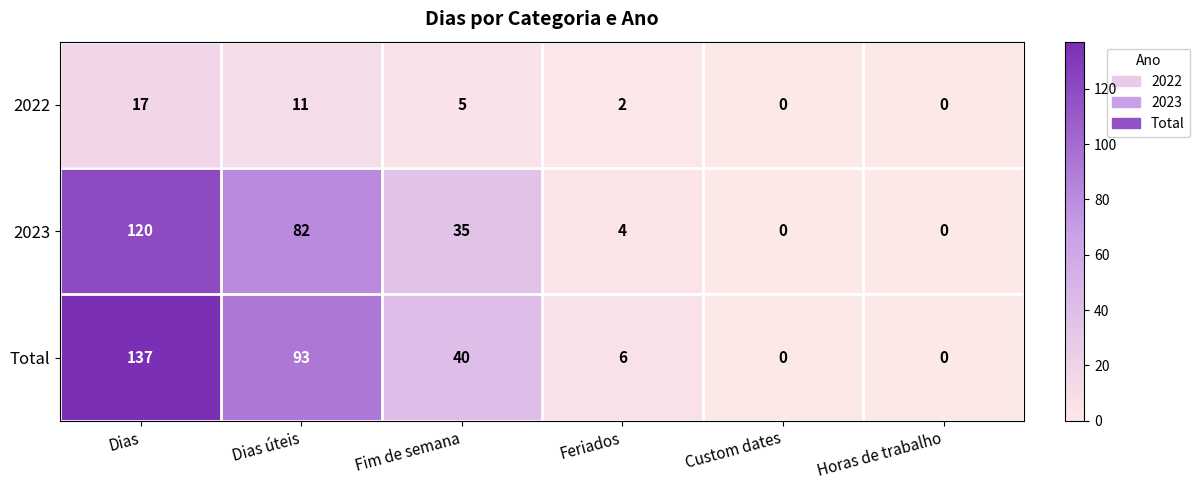

True or false: Total has a value of 59 at Custom dates.

False